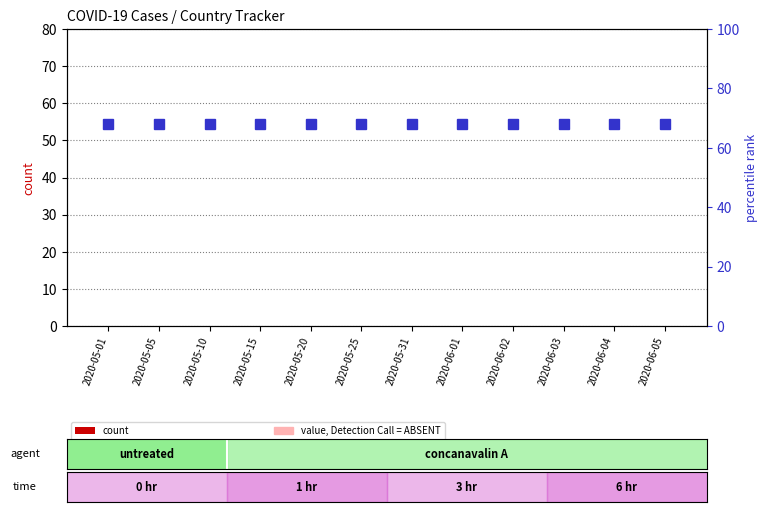

Which series changed the most between 2020-05-20 and 2020-06-04?

count